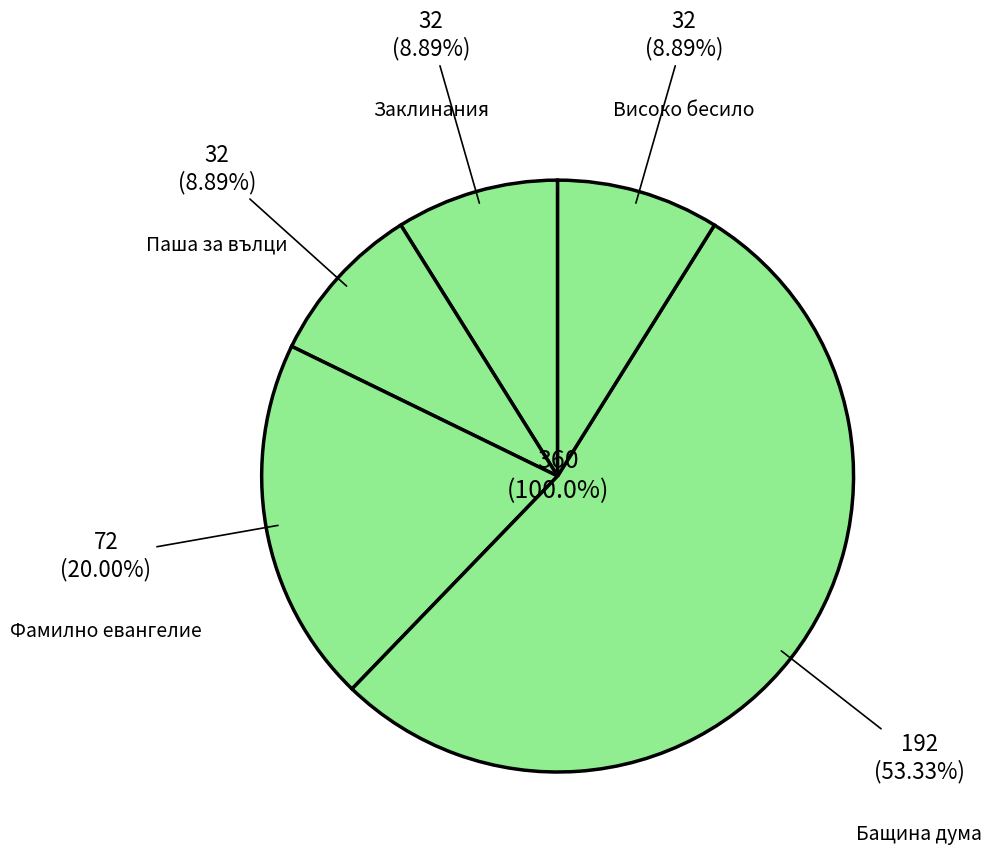

Count the number of slices in the pie.

5